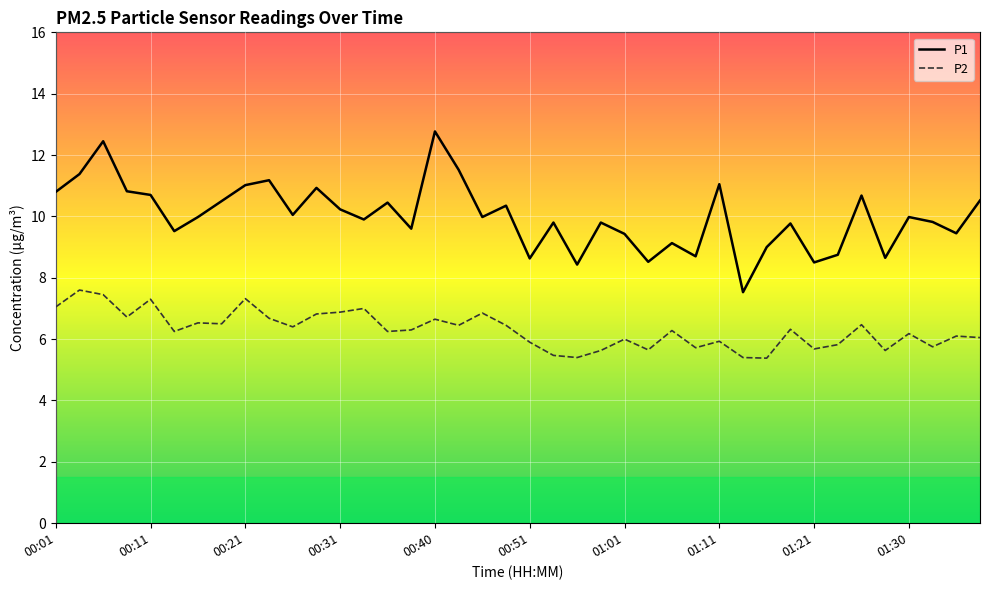

What are all the series names shown in the legend?

P1, P2